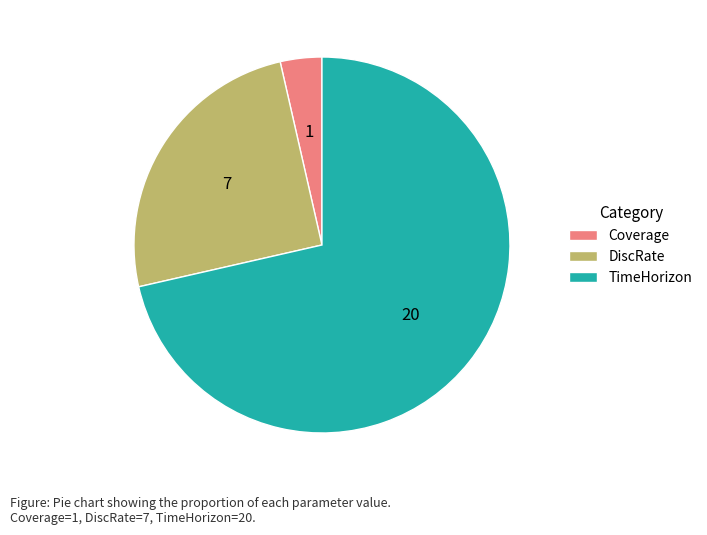

Combined, do TimeHorizon and Coverage account for over 50%?

Yes